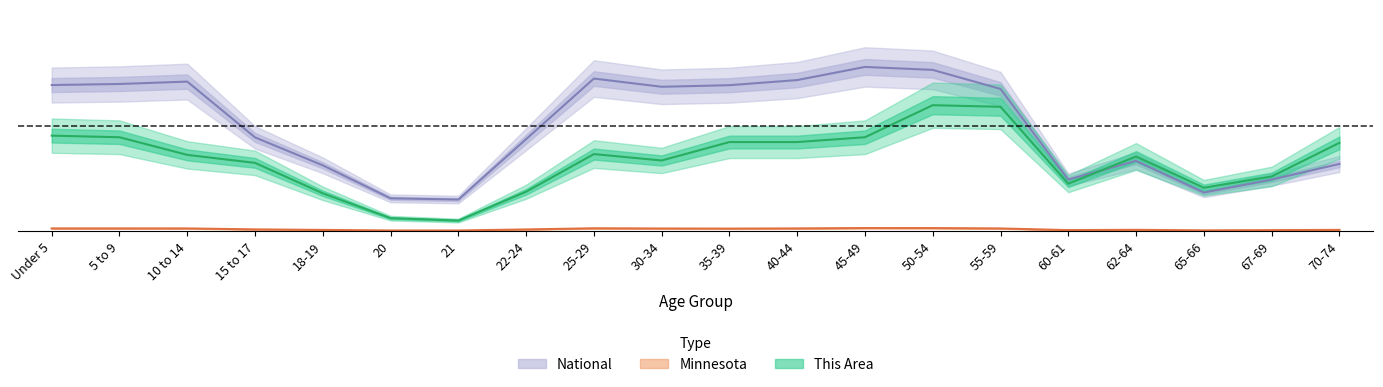

True or false: Minnesota and This Area intersect in this chart.

False